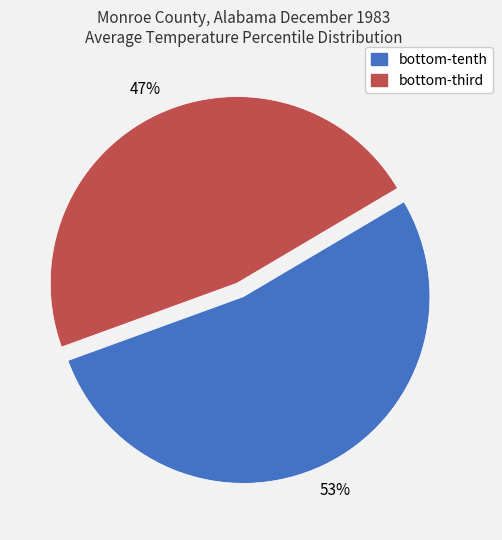

How many slices are in this pie chart?

2